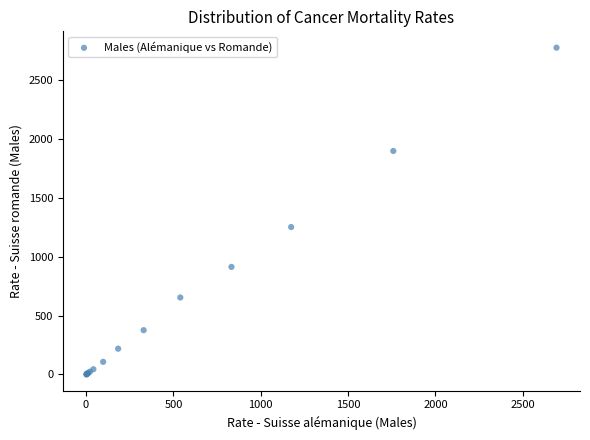

What Y value in the scatter plot is closest to 1387?

1251.9